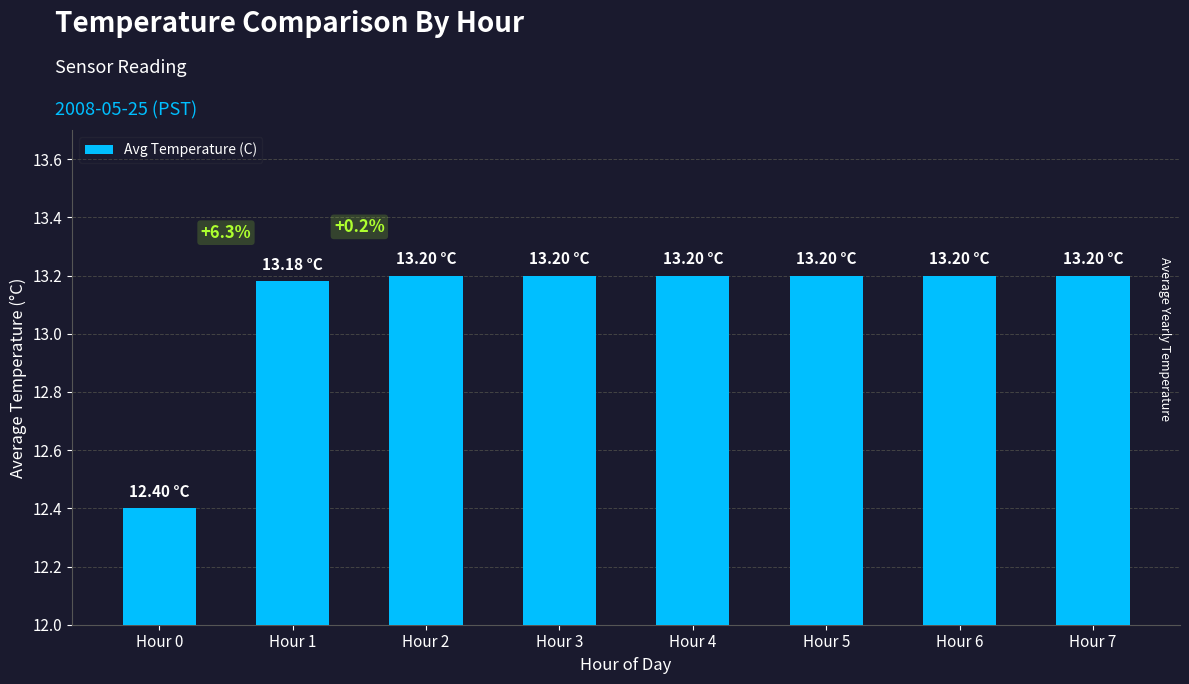

Are the bars grouped side by side (vs. stacked)?

No